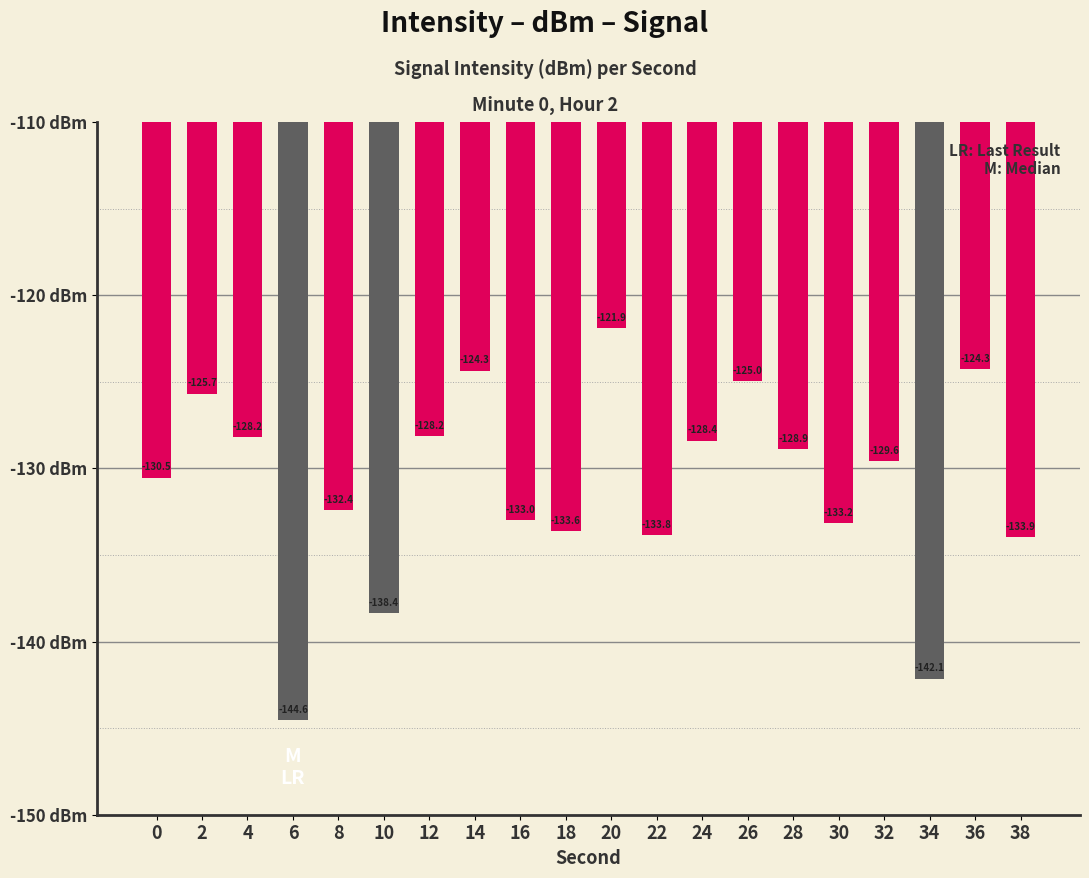

What is the difference between the maximum and second lowest values?

20.2